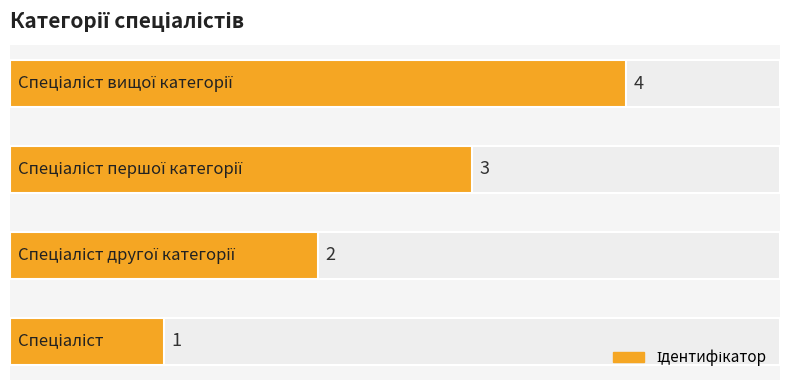

What is the difference between the maximum and minimum values?

3